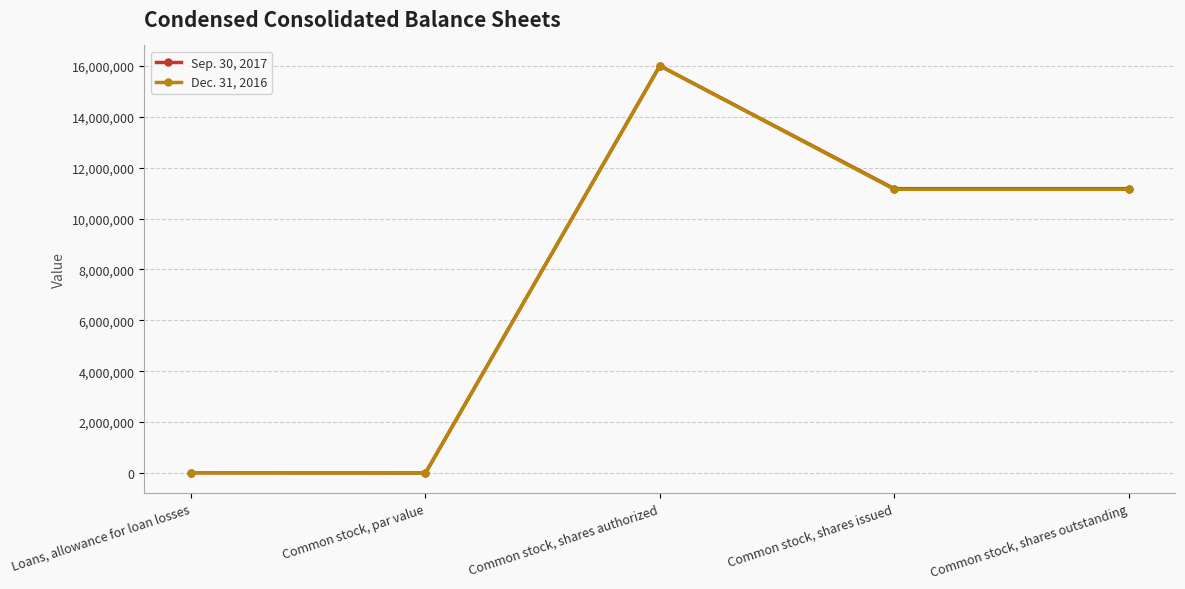

List the series in order of their overall mean, highest first.

Sep. 30, 2017, Dec. 31, 2016